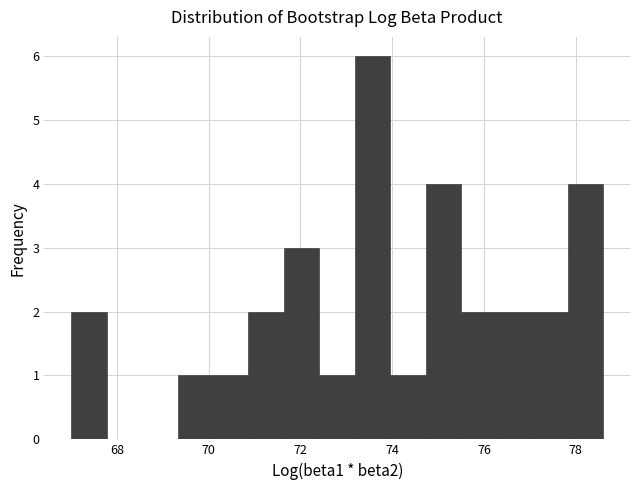

Around what value on the x-axis is the tallest bar? Give the approximate position of its centre, as read against the axis.

73.6